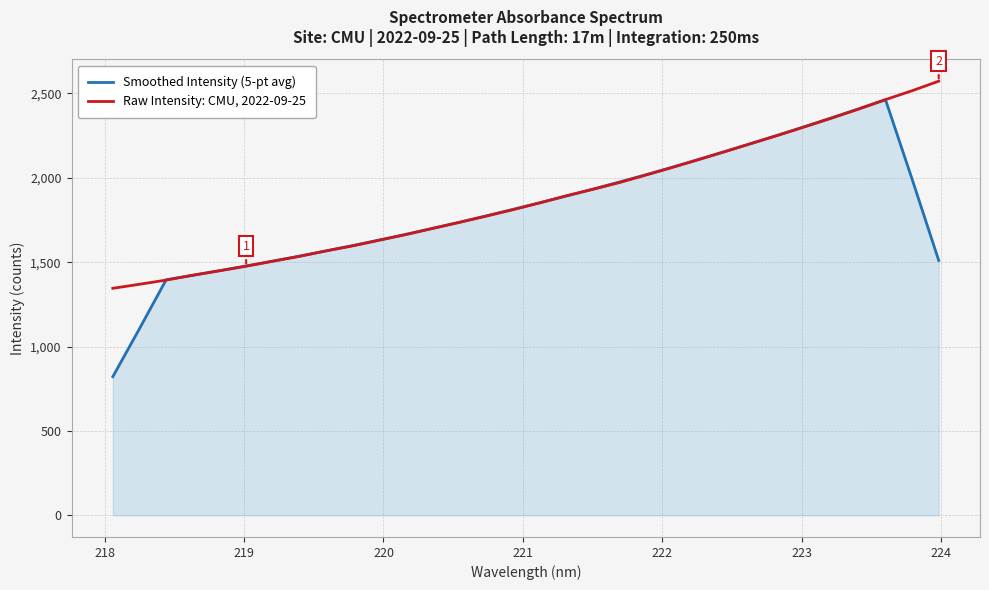

What is the minimum value shown in the chart?

821.5